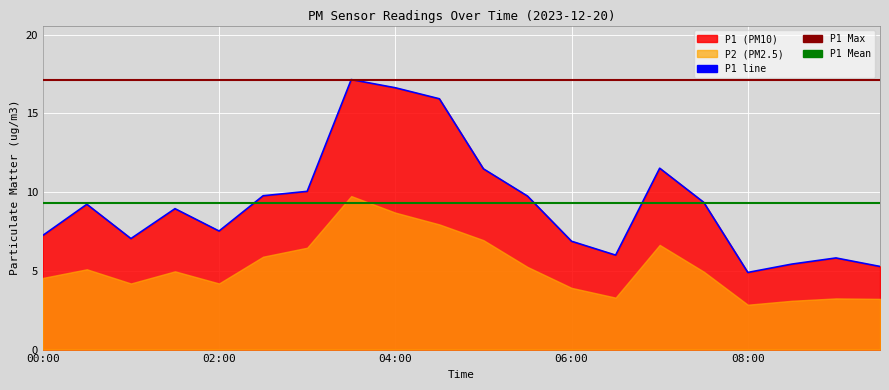

What is the ratio of the value at 01:30 to the value at 00:30?

1.0